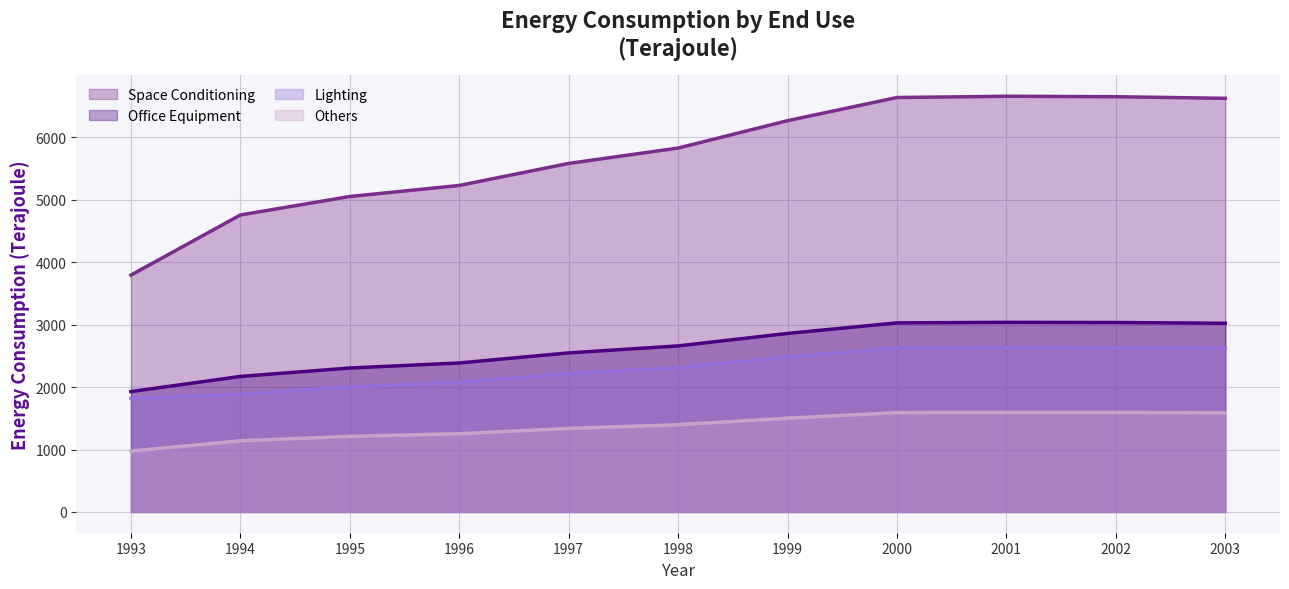

How many lines are shown in the chart?

4